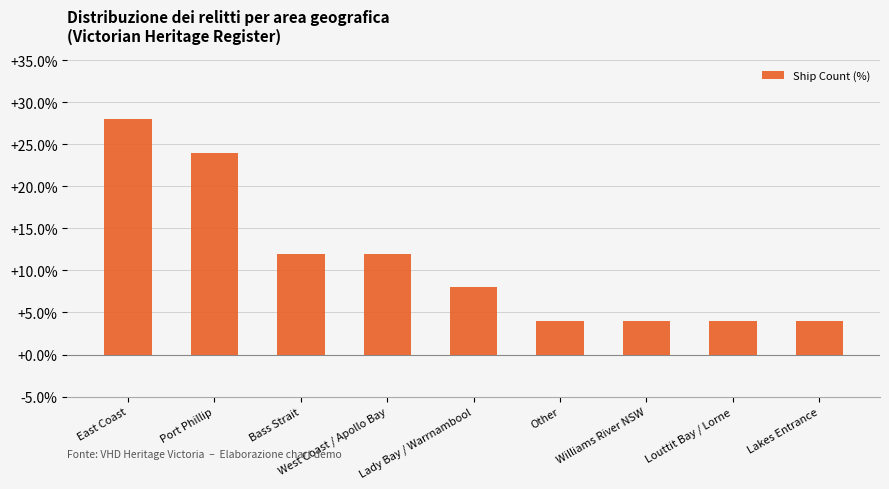

The chart shows a value of 11.5 at Lady Bay / Warrnambool. True or false?

False